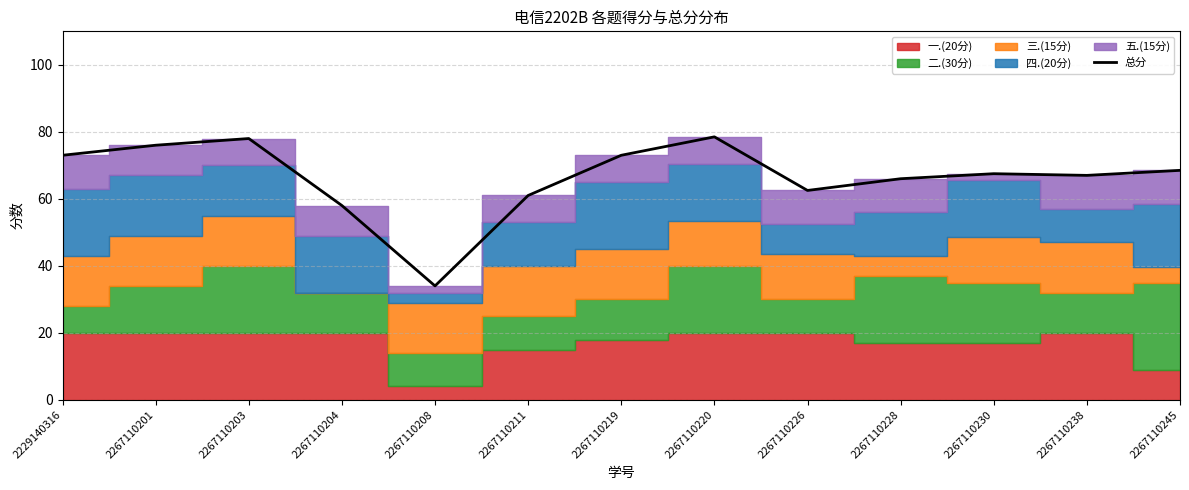

What is the approximate value at 2267110203?

78.0